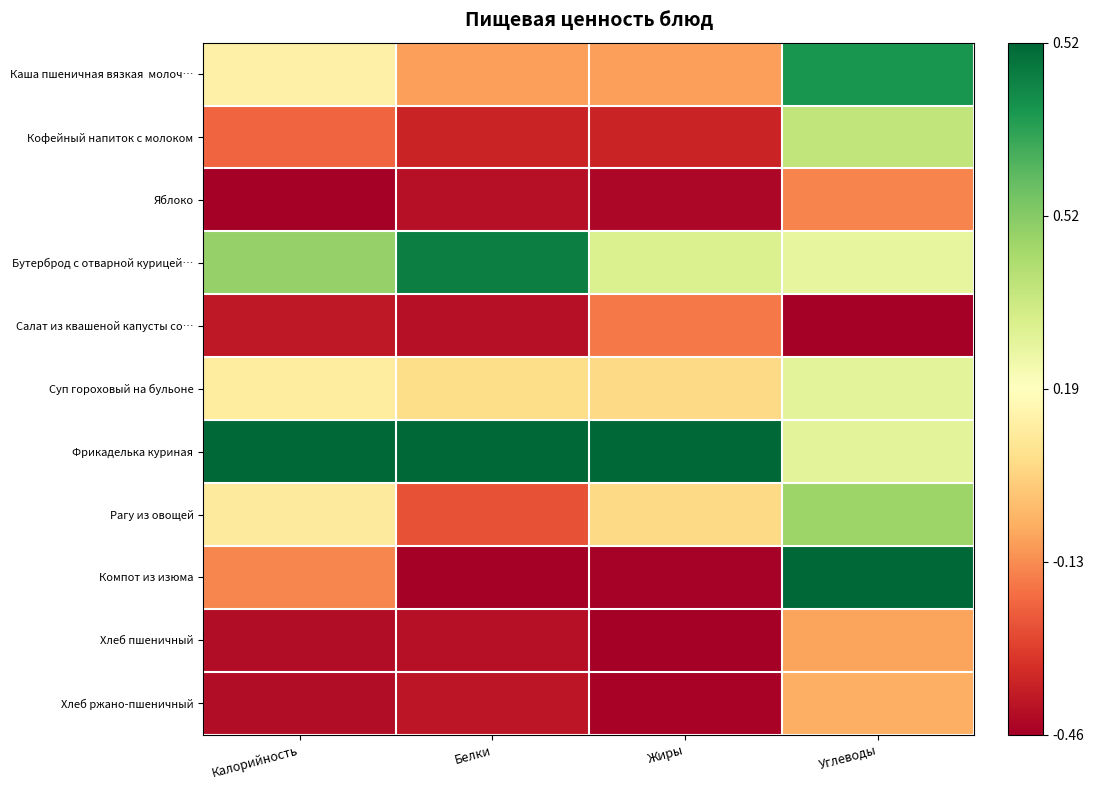

How many series are shown in this chart?

11